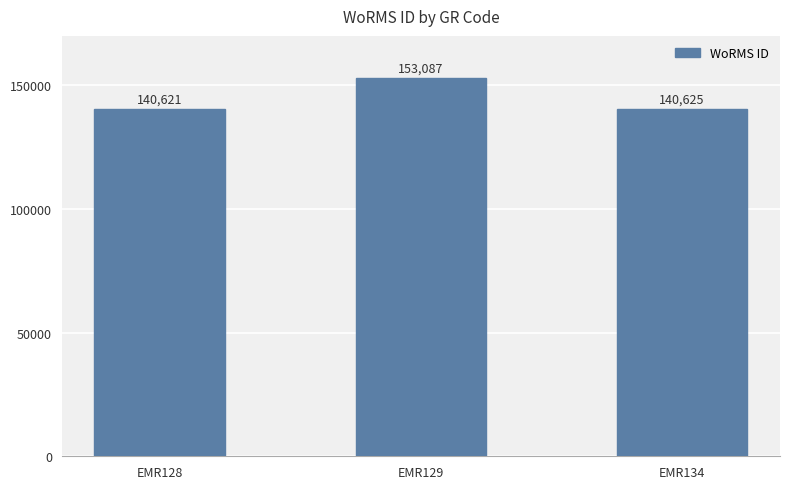

Approximately how many times larger is the value at EMR134 compared to EMR129?

0.9